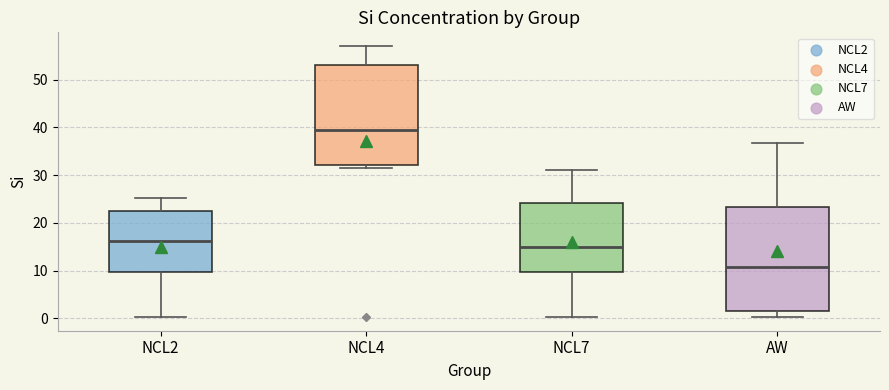

Which box's median line is the highest?

NCL4